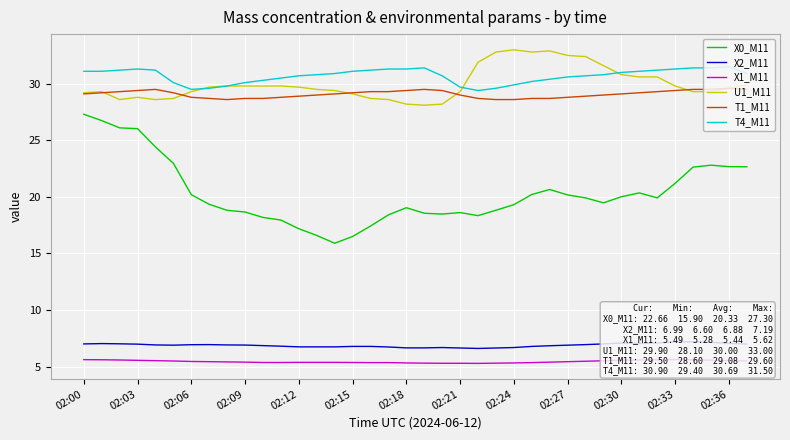

In X0_M11, how many points are higher than both neighbors (excluding endpoints)?

5